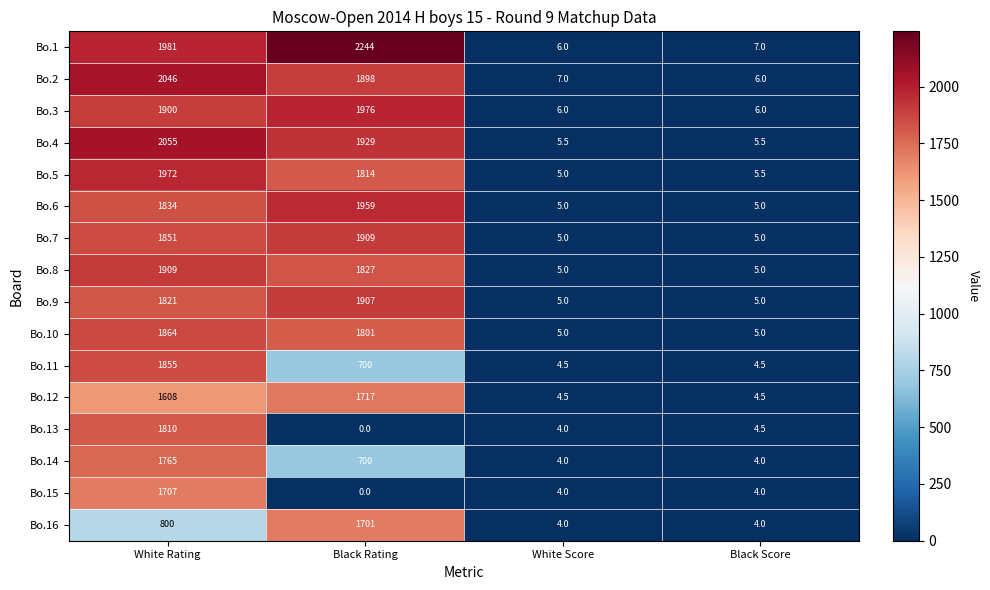

Read the Bo.6 value at Black Rating.

1959.0